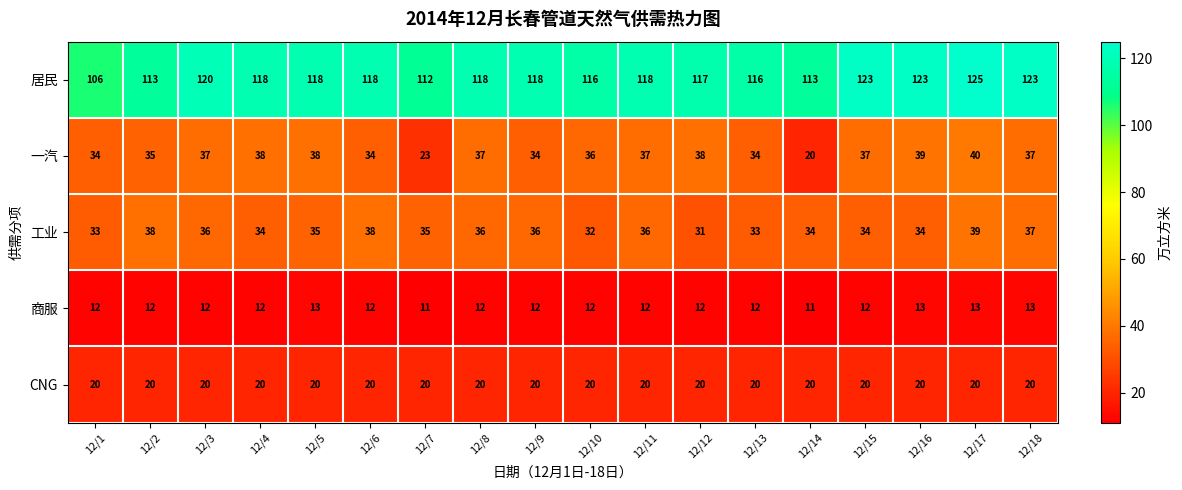

Is it true that 居民 equals 159 at 12/14?

False